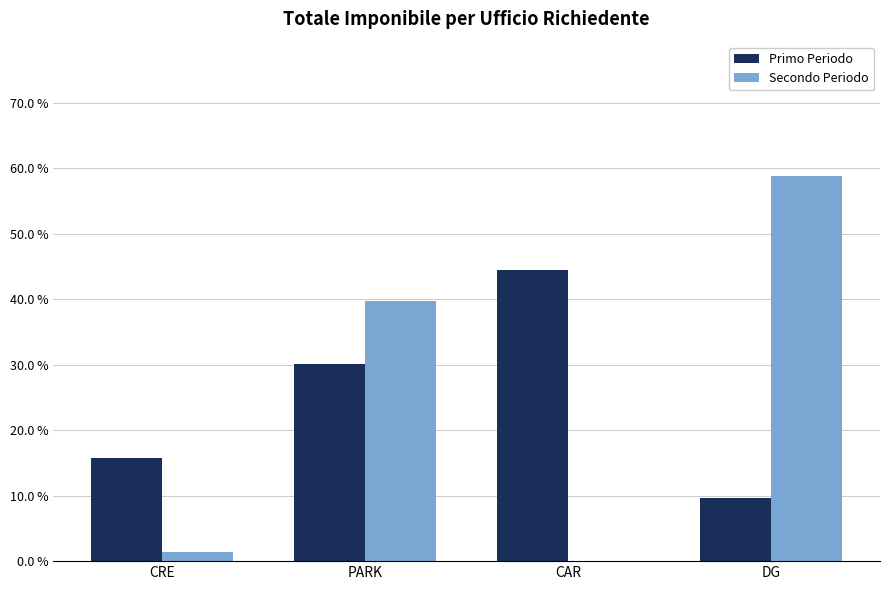

What is the sum of all Secondo Periodo values?

100.0